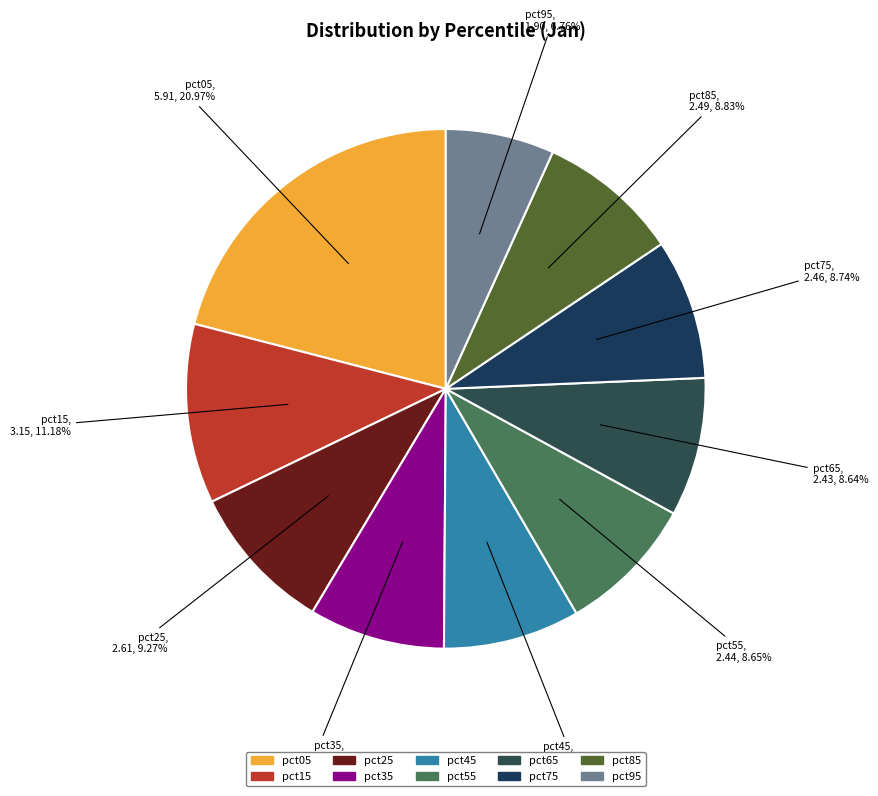

What percentage is NOT represented by pct95?

93.2%